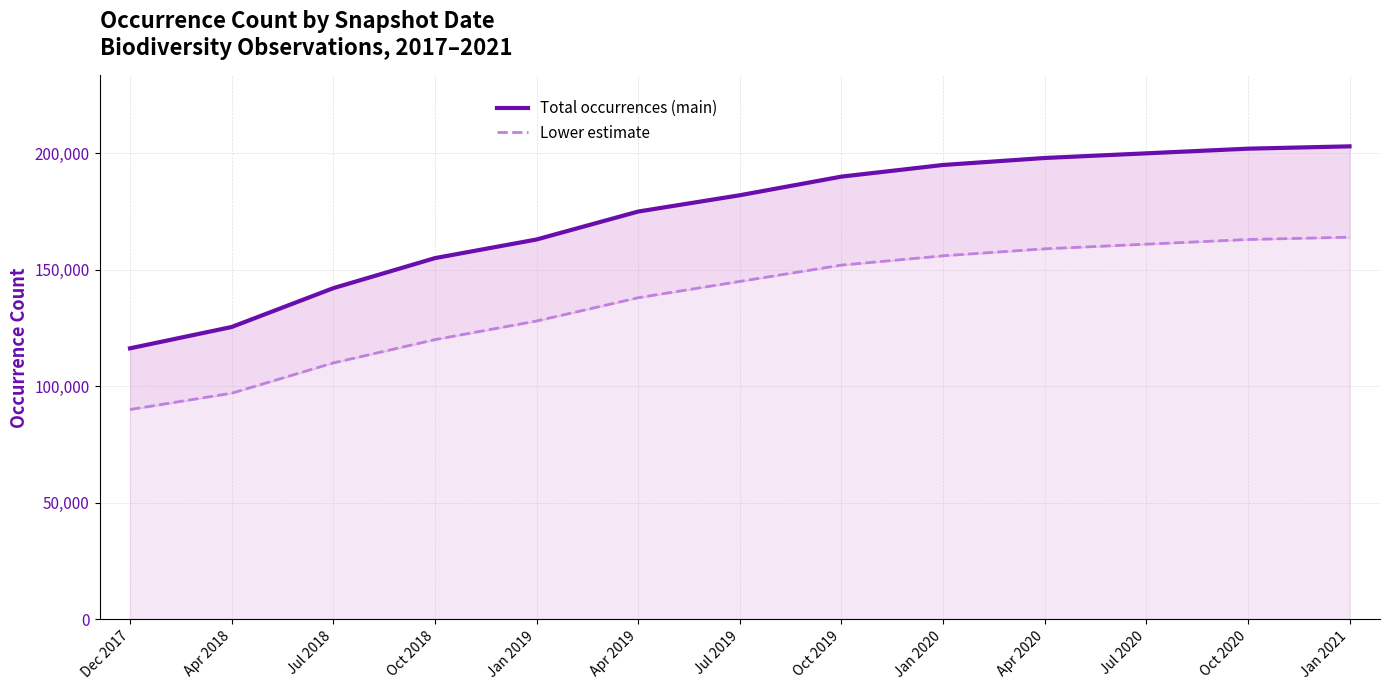

What is the label of the 5th point from the left?

Jan 2019